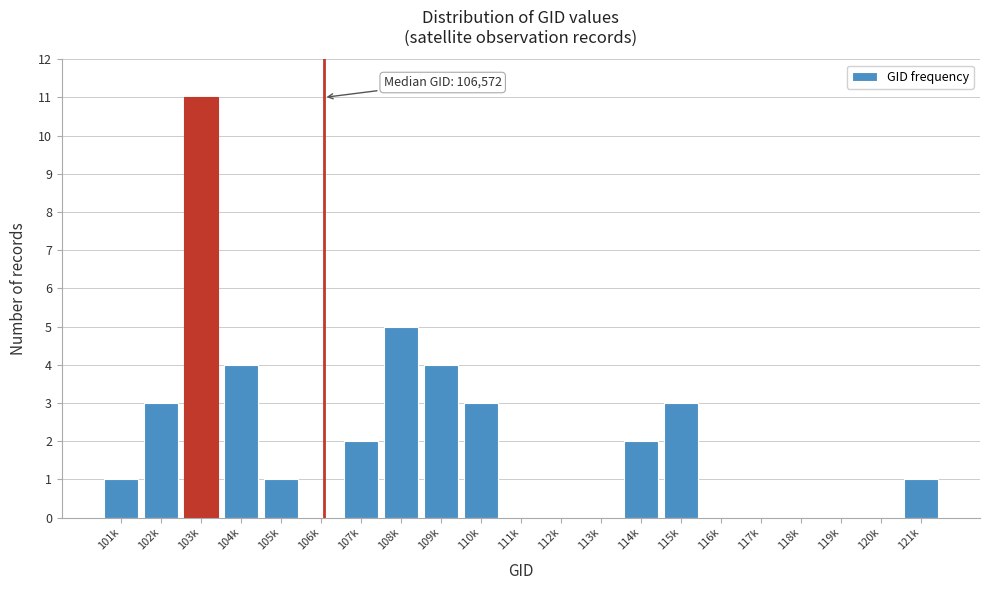

Reading right to left, extract all data points from this chart.

121k=1	120k=0	119k=0	118k=0	117k=0	116k=0	115k=3	114k=2	113k=0	112k=0	111k=0	110k=3	109k=4	108k=5	107k=2	106k=0	105k=1	104k=4	103k=11	102k=3	101k=1